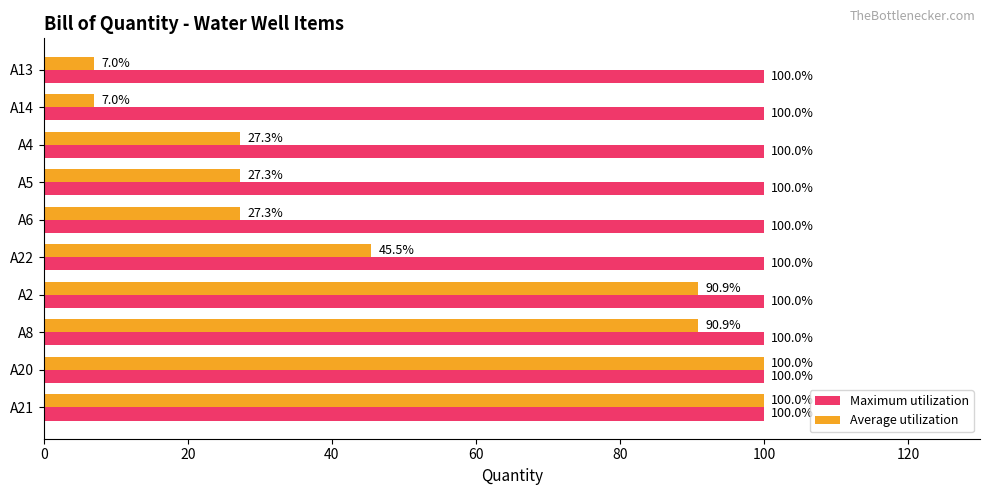

Is it true that Average utilization equals 7.0 at A14?

True